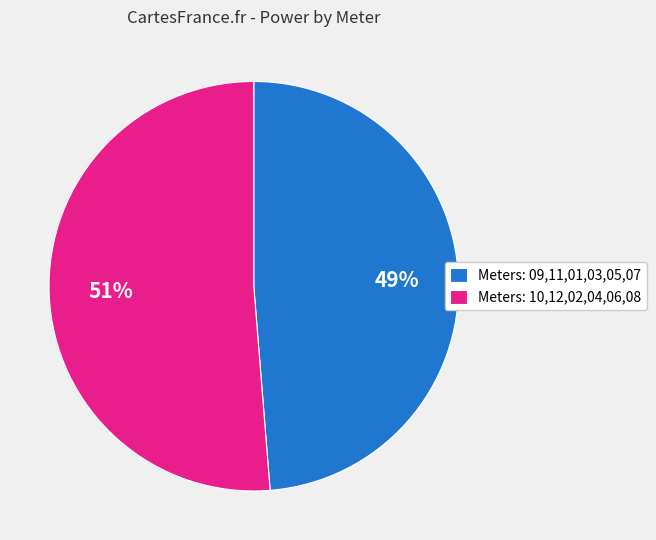

The Meters: 09,11,01,03,05,07 slice represents 40% of the pie. True or false?

False